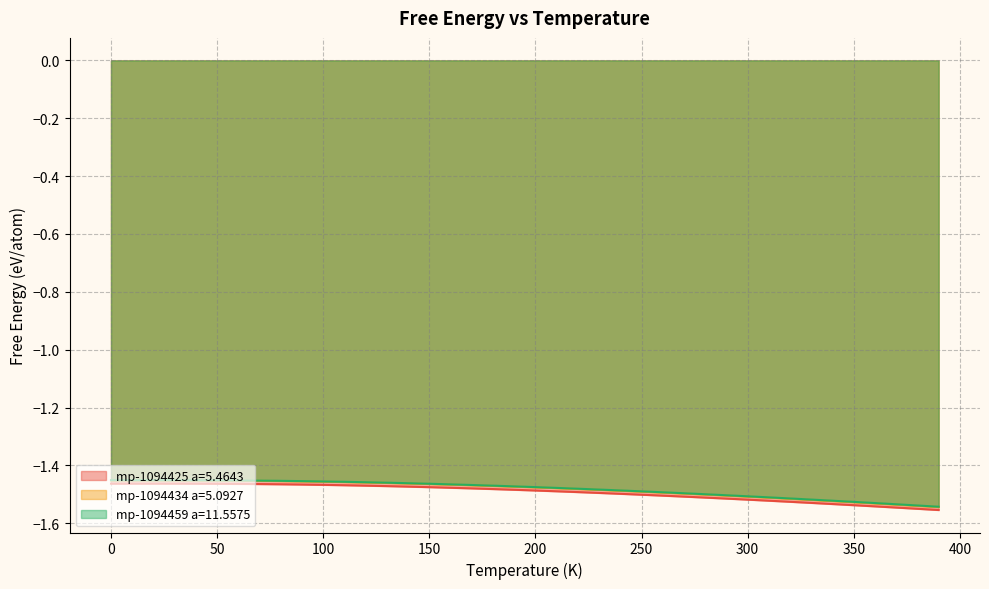

What is the average value of the mp-1094425 a=5.4643 series?

-1.5